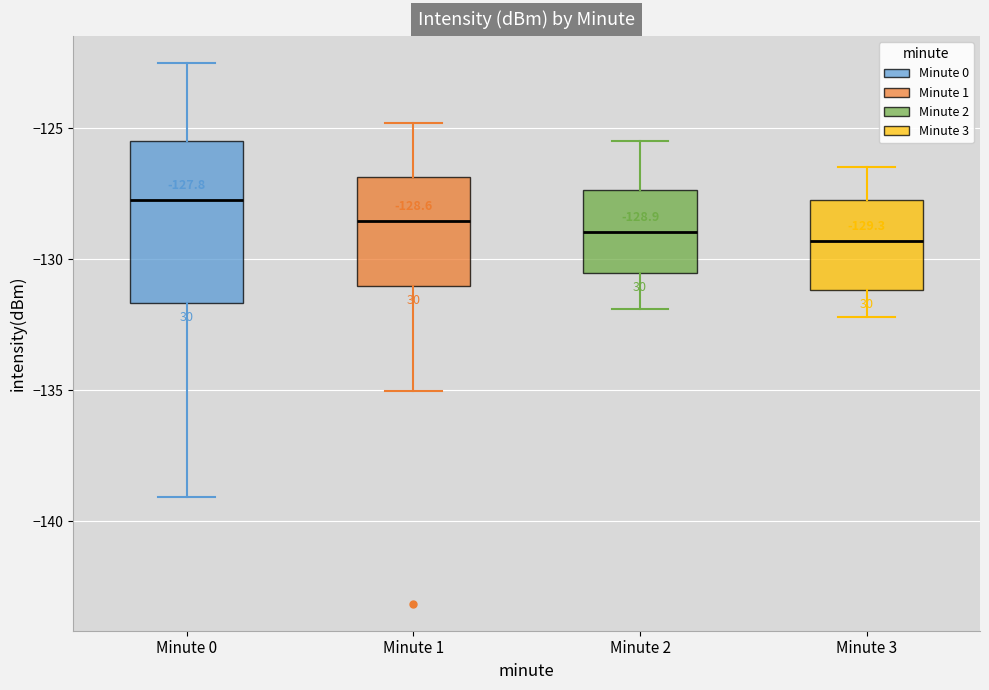

Which box is the tallest, from its lower edge to its upper edge?

Minute 0